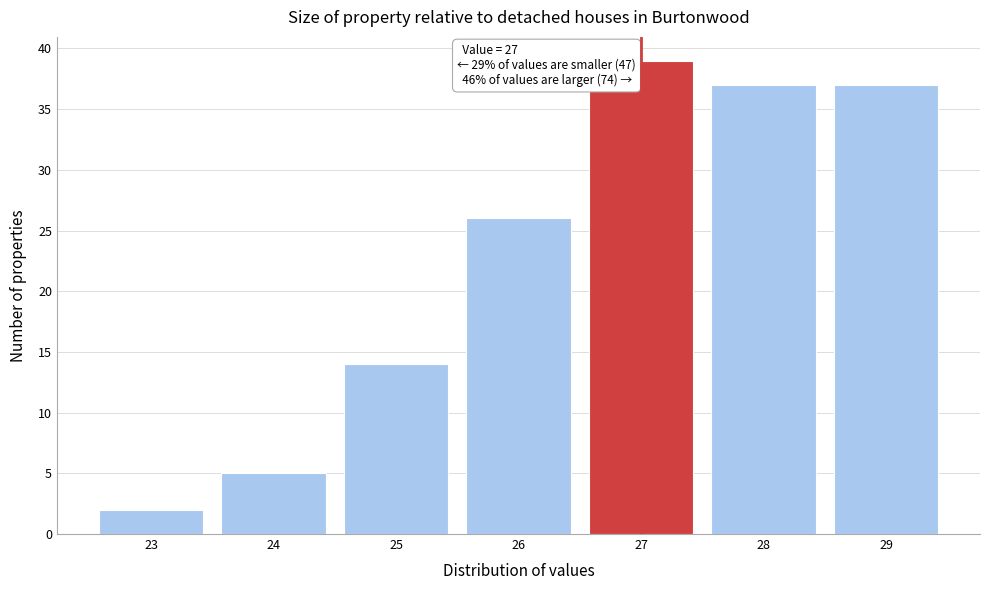

Which range on the x-axis has the tallest bar?

26.5 to 27.5